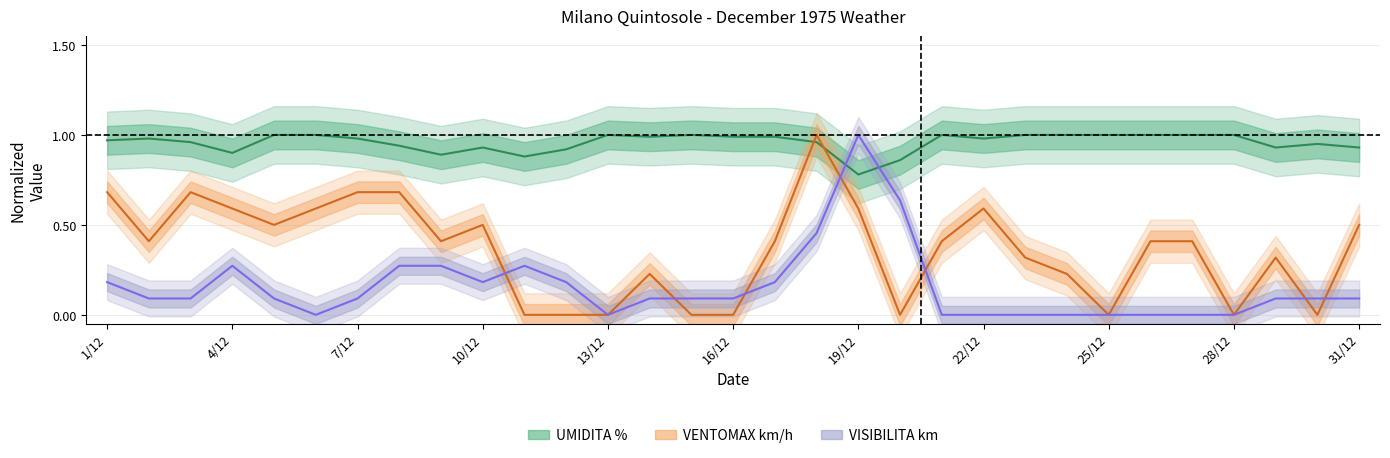

What position from the left is 14?

15